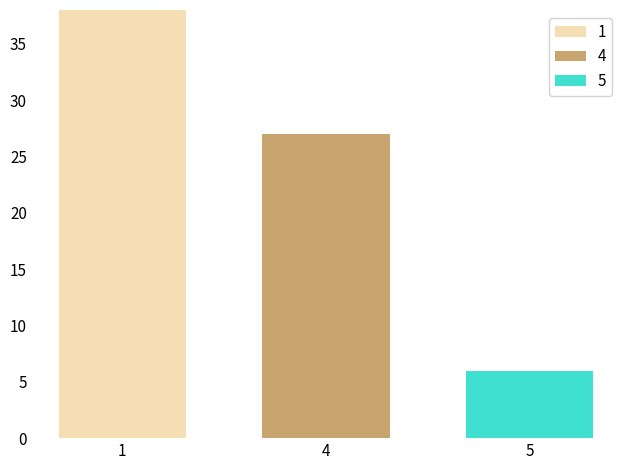

List the series in order of their peak value, highest first.

1, 4, 5